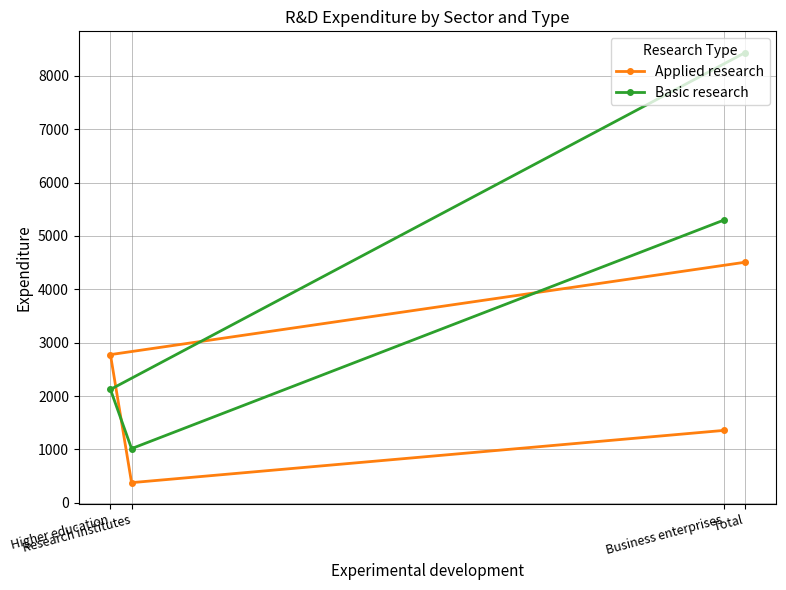

How many values in the Applied research series are below 2776?

2